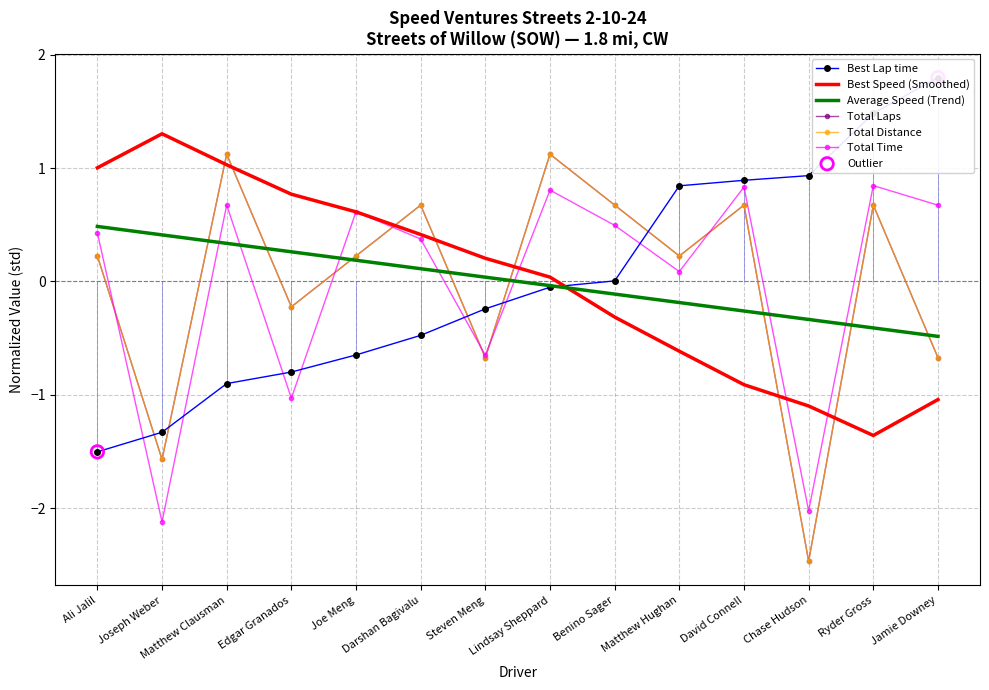

What is the total value across all series at Ryder Gross?

3.3